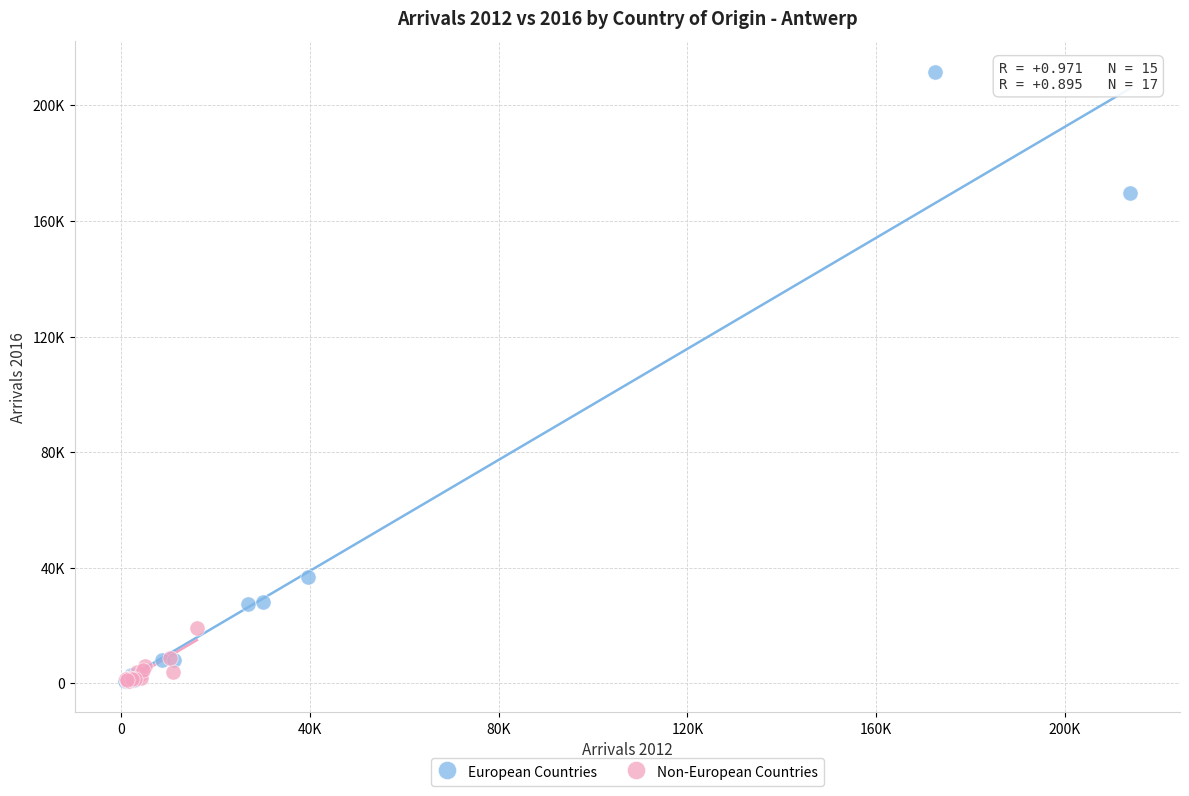

What are all the series names shown in the legend?

European Countries, Non-European Countries